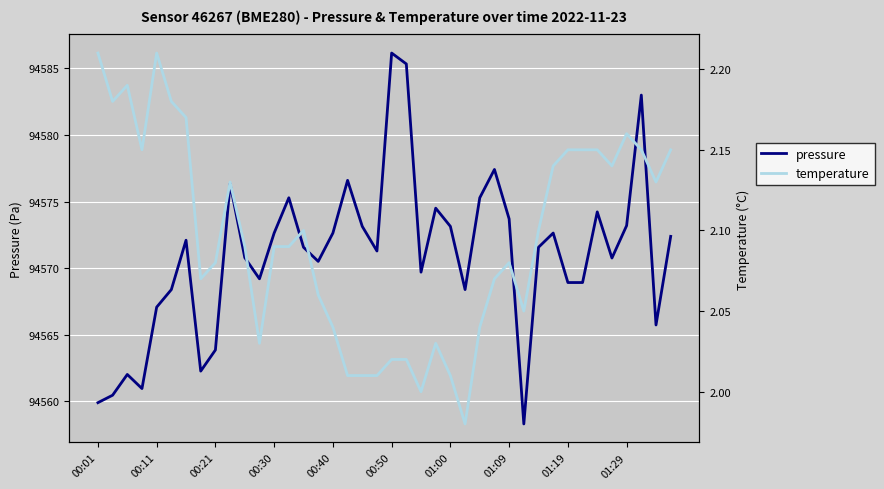

Between 00:01 and 33, which series saw the biggest shift?

pressure